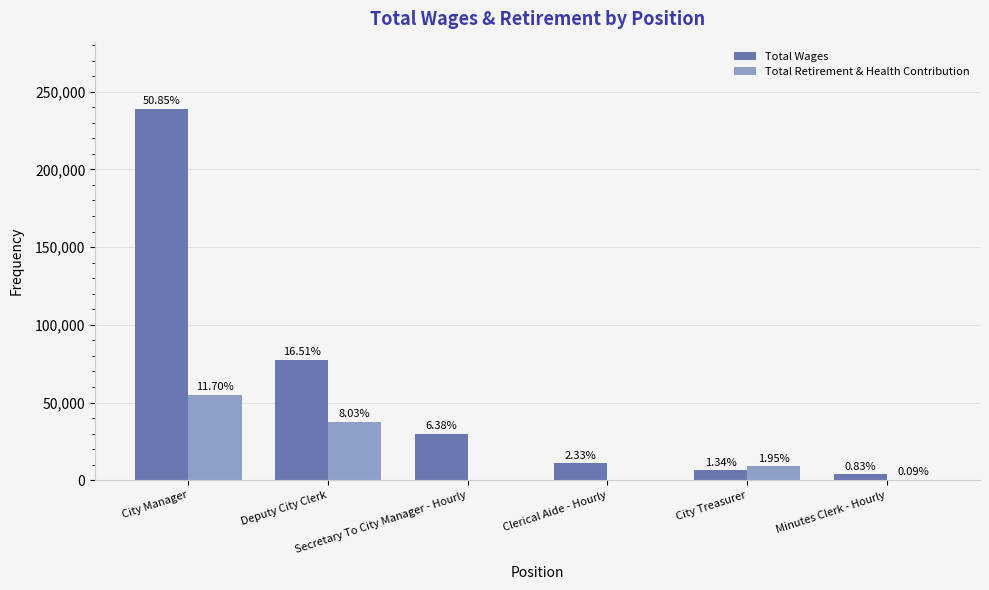

Which has a higher value, Clerical Aide - Hourly or Minutes Clerk - Hourly?

Clerical Aide - Hourly